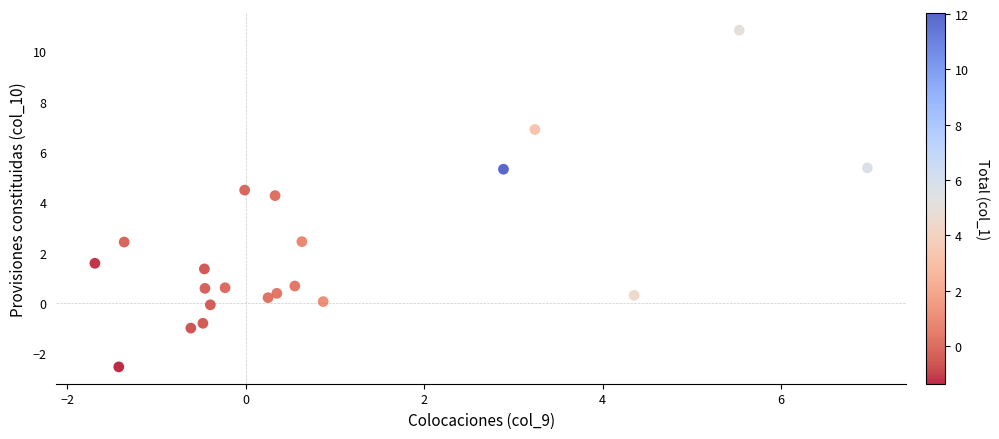

What is the range of X values (max minus min)?

8.7